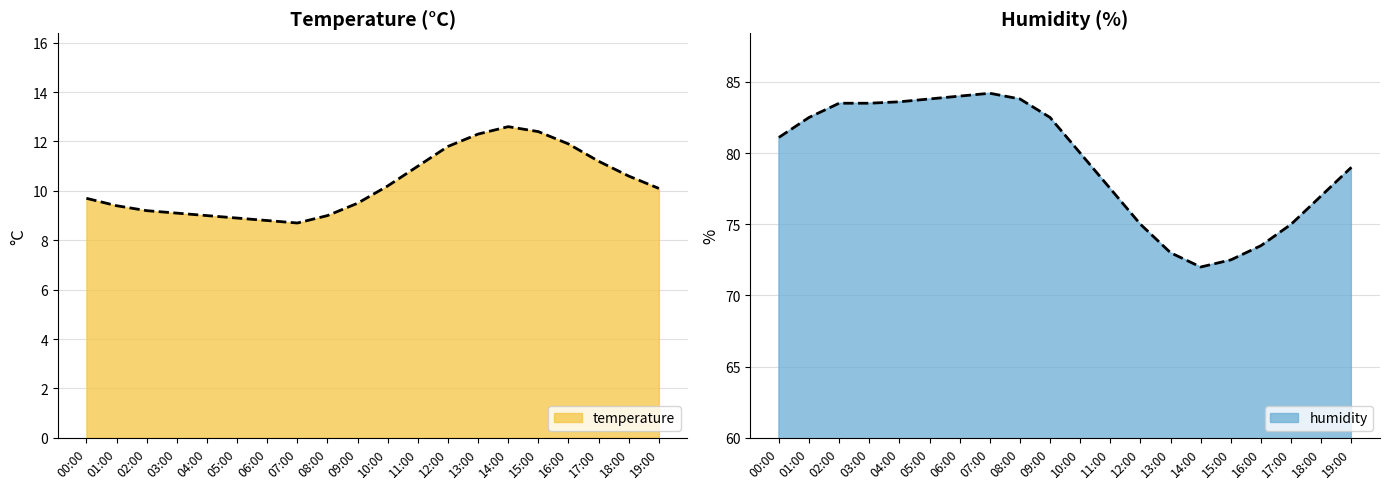

What are all the series names shown in the legend?

temperature, humidity